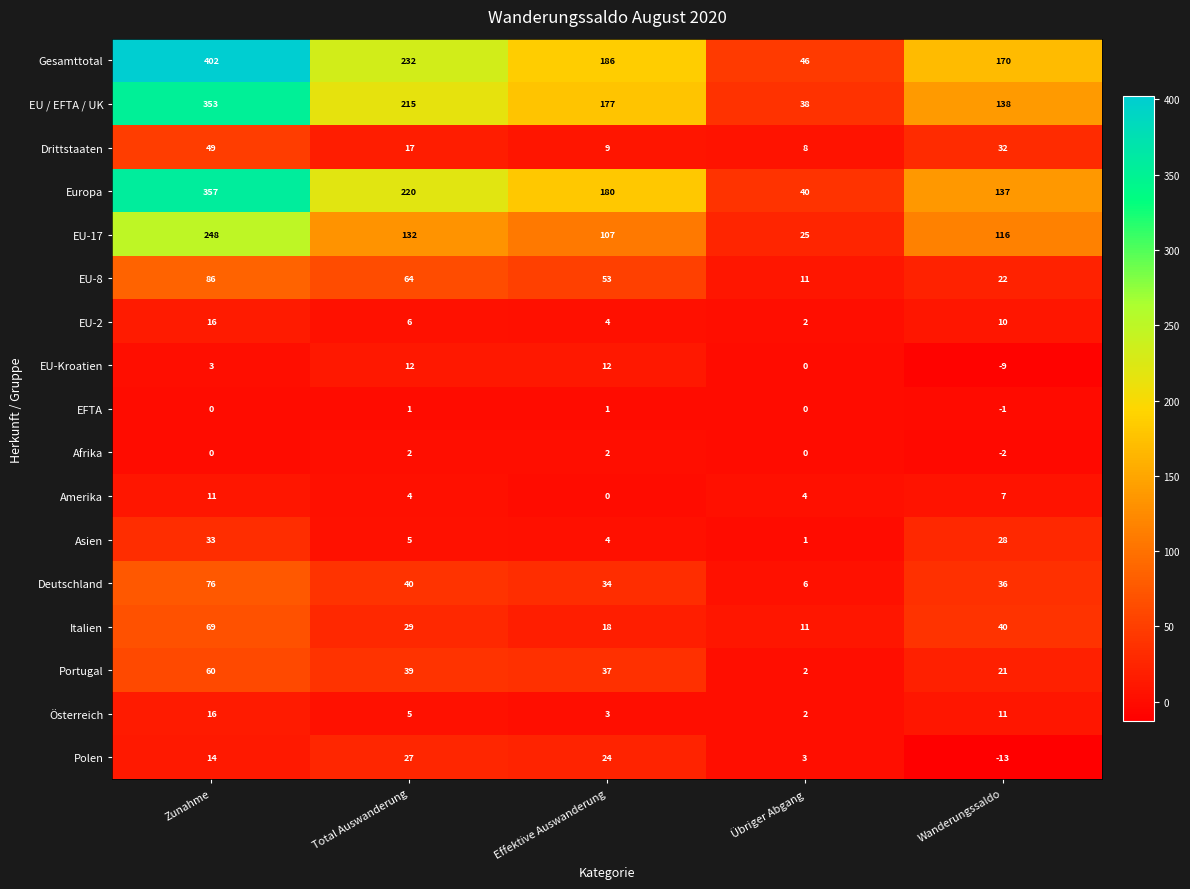

How many data points in EFTA are less than 0?

1